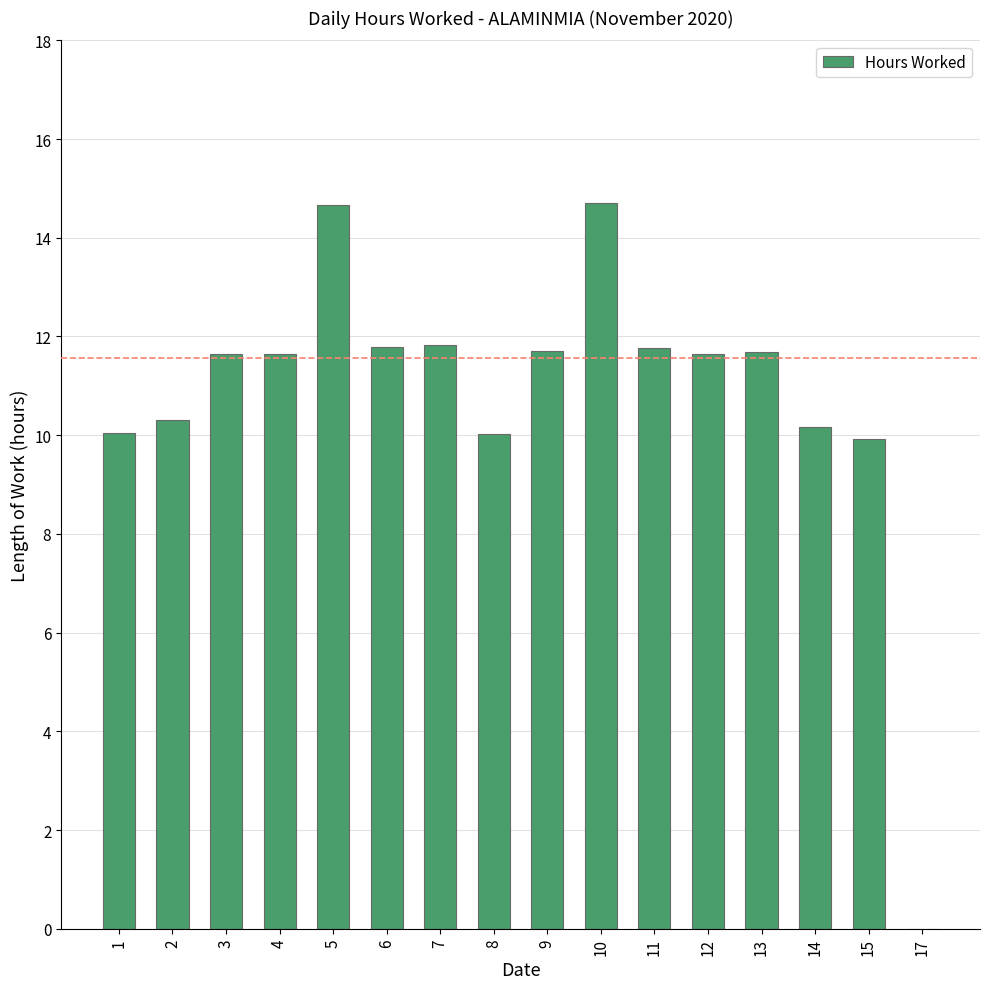

Which has a higher value, 5 or 8?

5